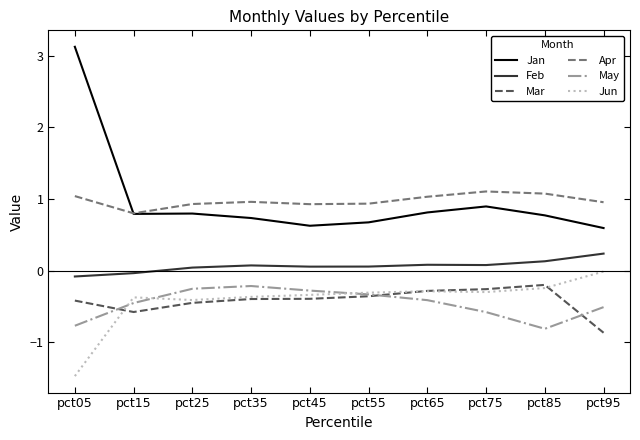

How many Feb values are between 0 and 1?

8